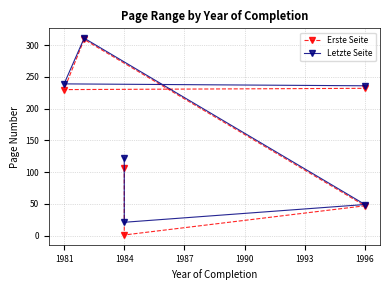

What is the difference between the maximum and minimum values in the Erste Seite series?

308